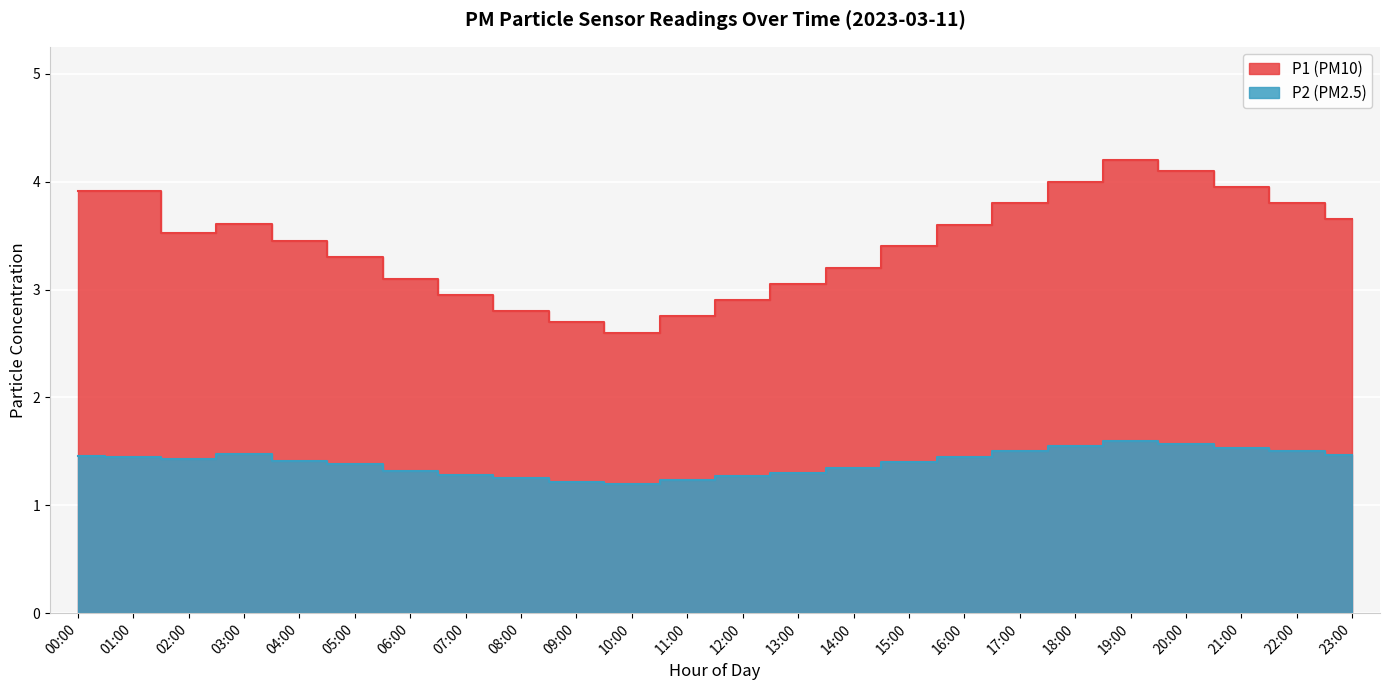

True or false: P2 has more than 2 points higher than both neighbors.

False